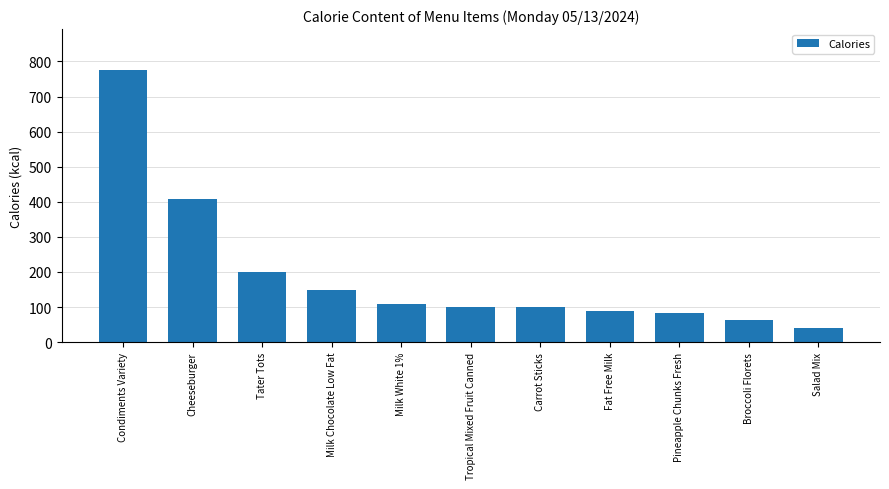

What is the sum of the values at Fat Free Milk and Broccoli Florets?

152